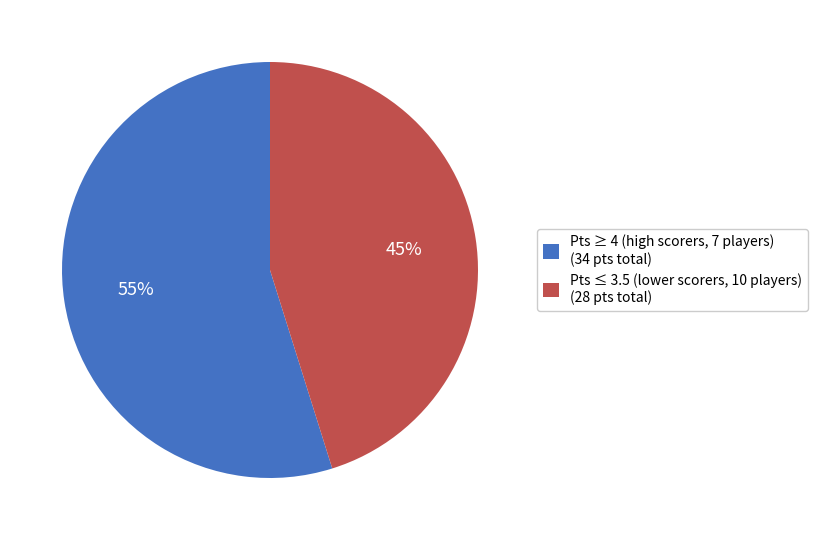

Which category has the biggest portion of the pie?

Pts ≥ 4 (high scorers, 7 players) (34 pts total)